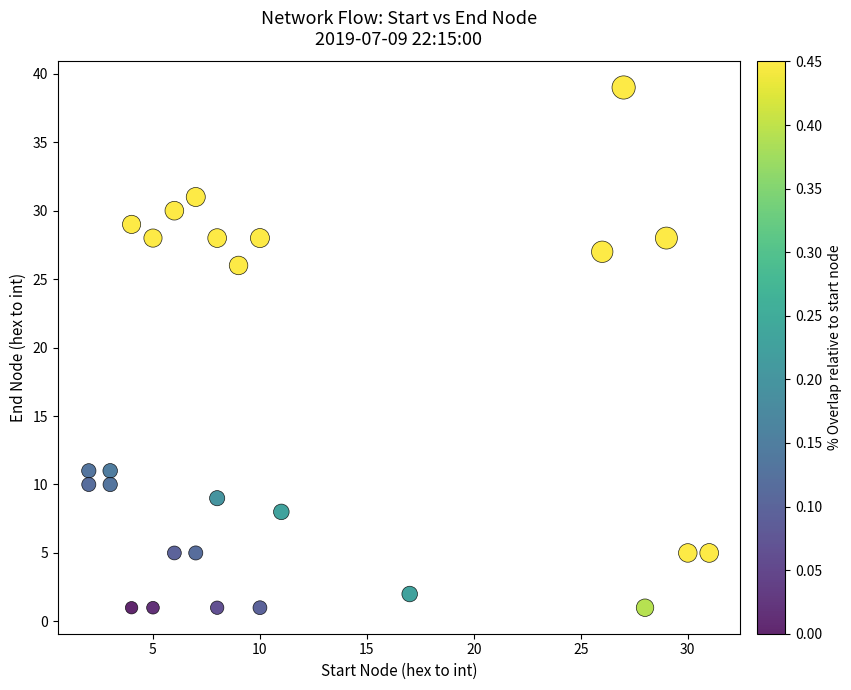

What Y value in the scatter plot is closest to 20?

26